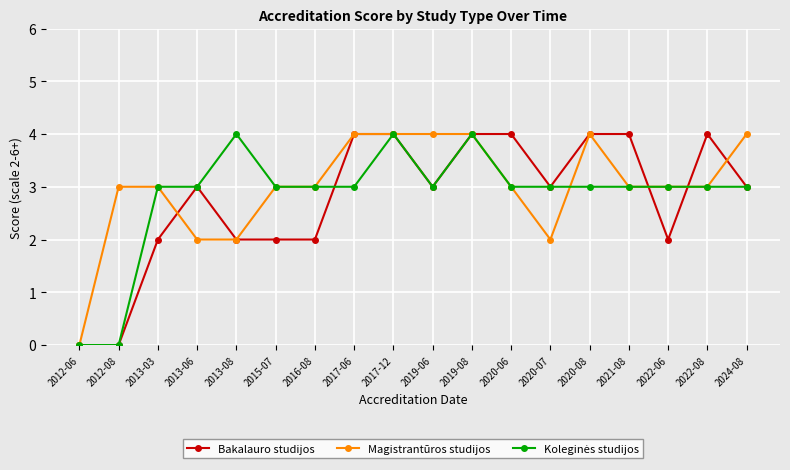

What is the difference between the Magistrantūros studijos values at 2021-08 and 2024-08?

1